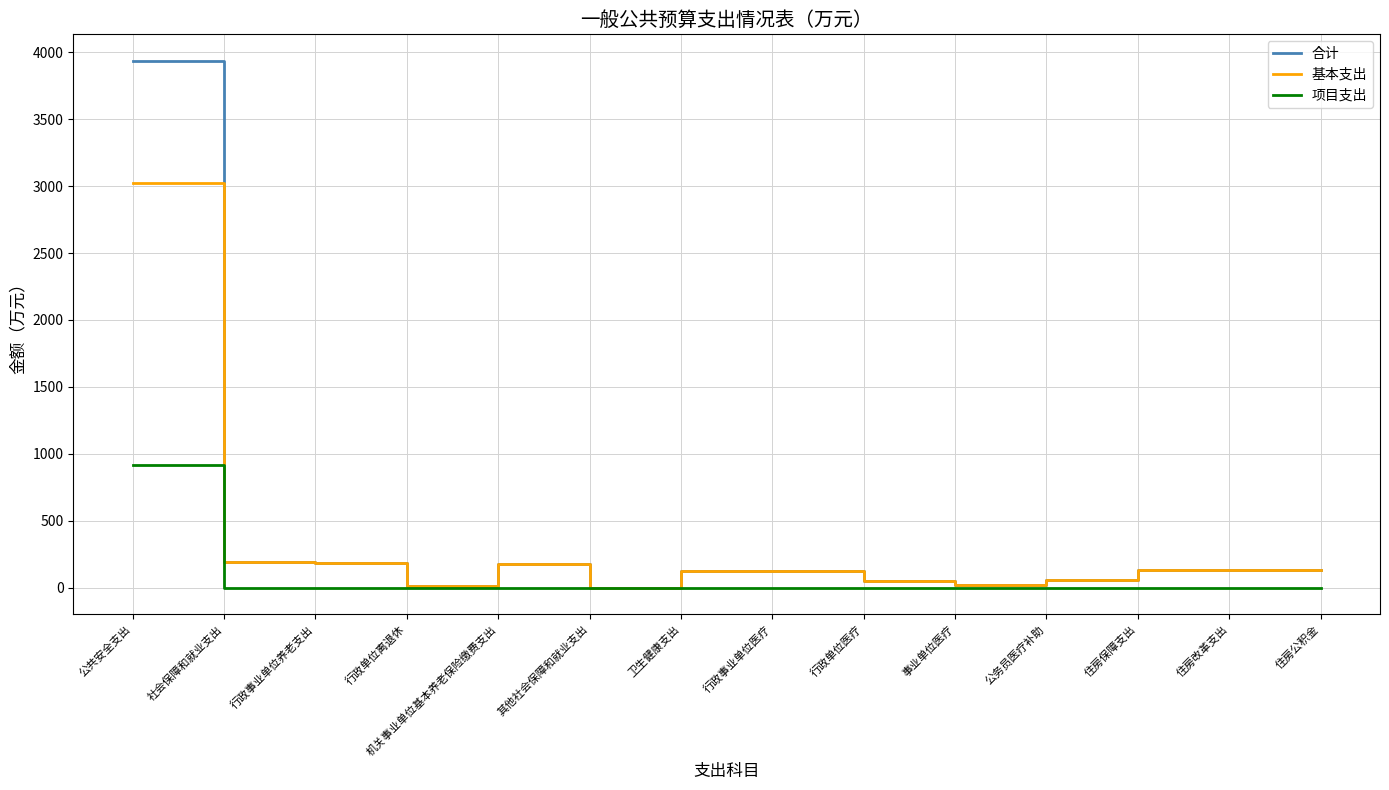

Which series has the widest spread of values?

合计